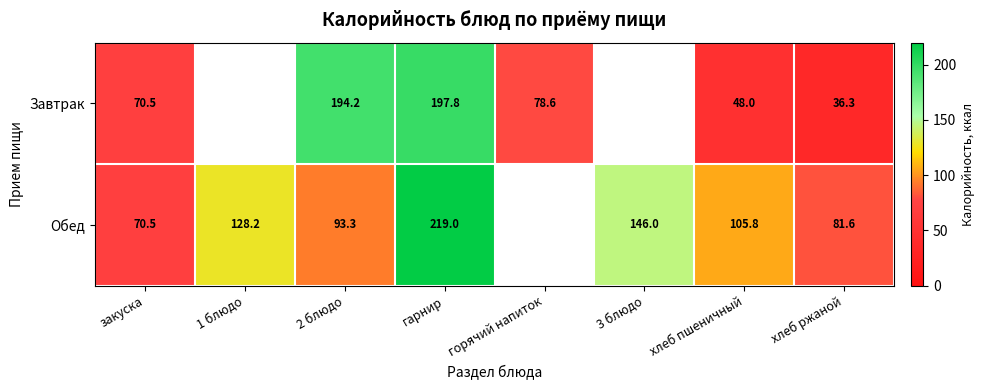

Is it true that Обед equals 105.8 at хлеб пшеничный?

True